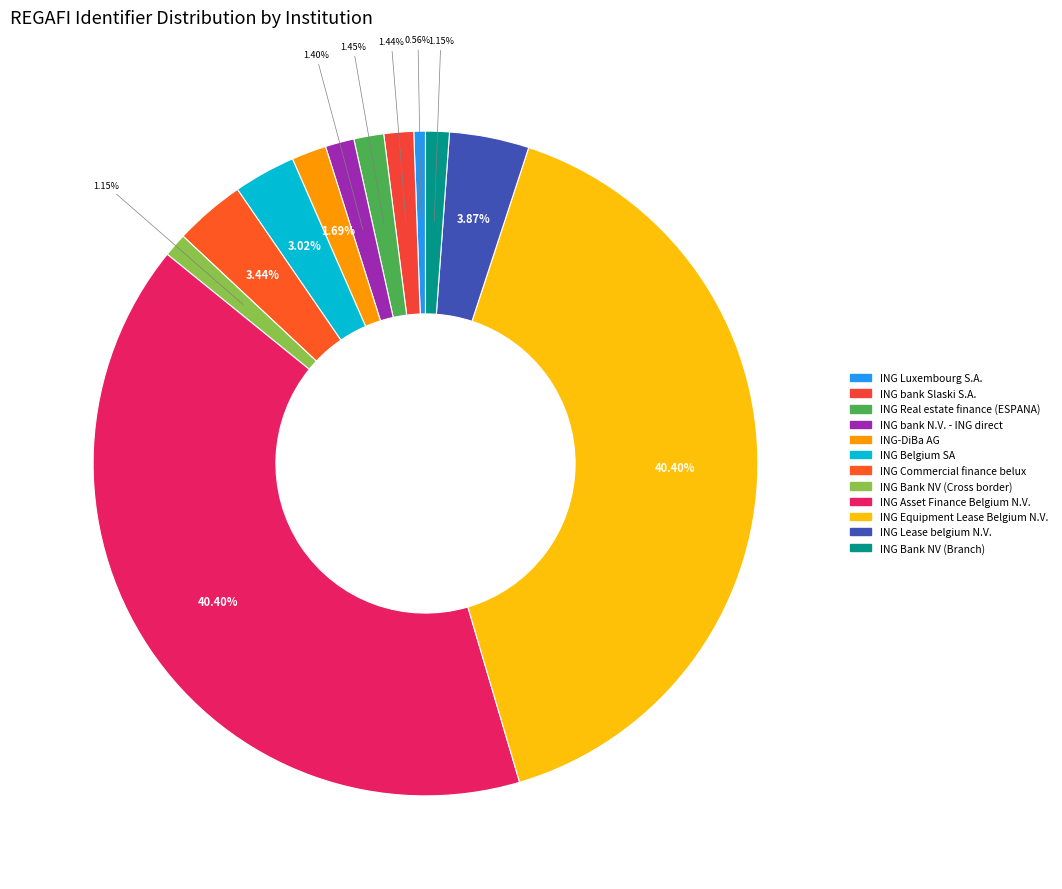

To the nearest percent, what is the difference between the largest and smallest slice percentages?

40%